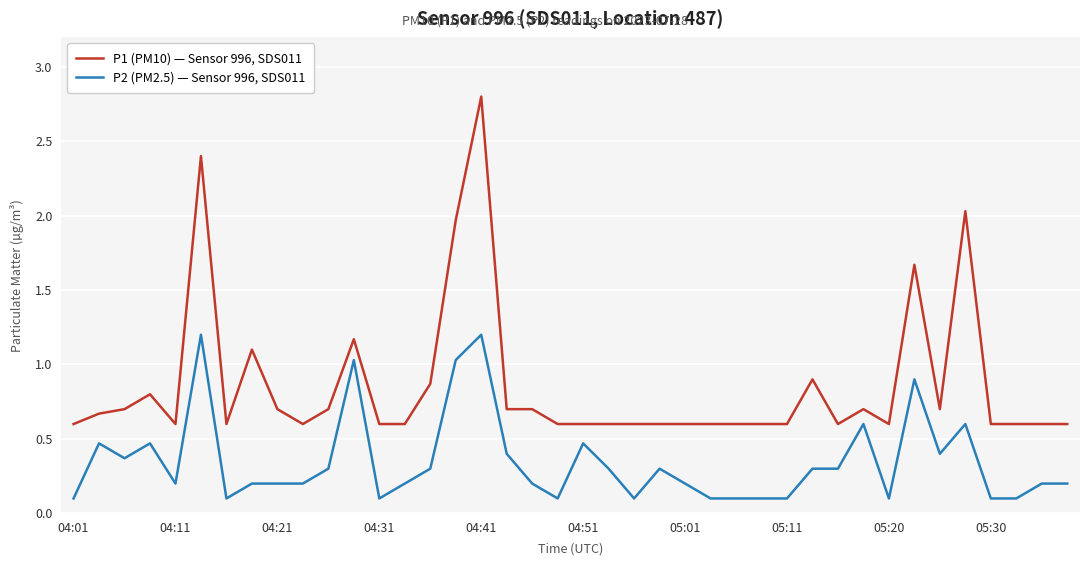

List the series in order of their peak value, highest first.

P1 (PM10) — Sensor 996, SDS011, P2 (PM2.5) — Sensor 996, SDS011